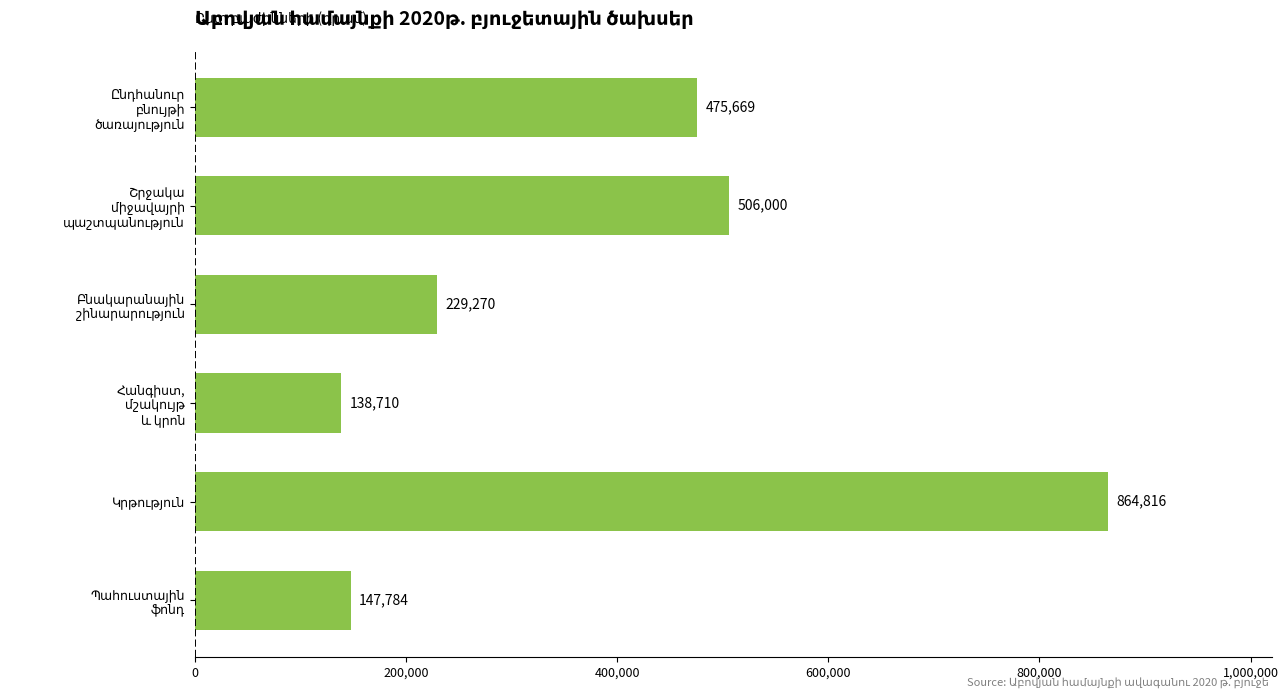

What is the difference between the maximum and minimum values?

726105.7